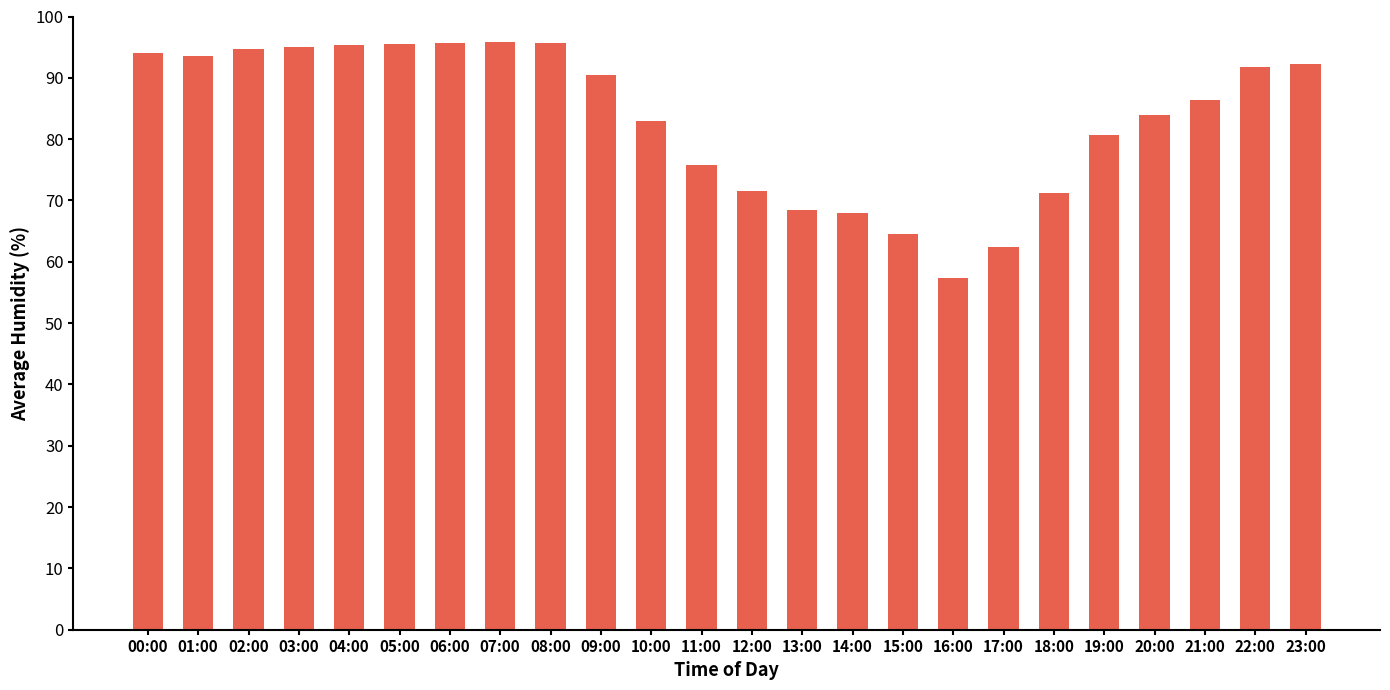

The value at 16:00 is 57.3. True or false?

True